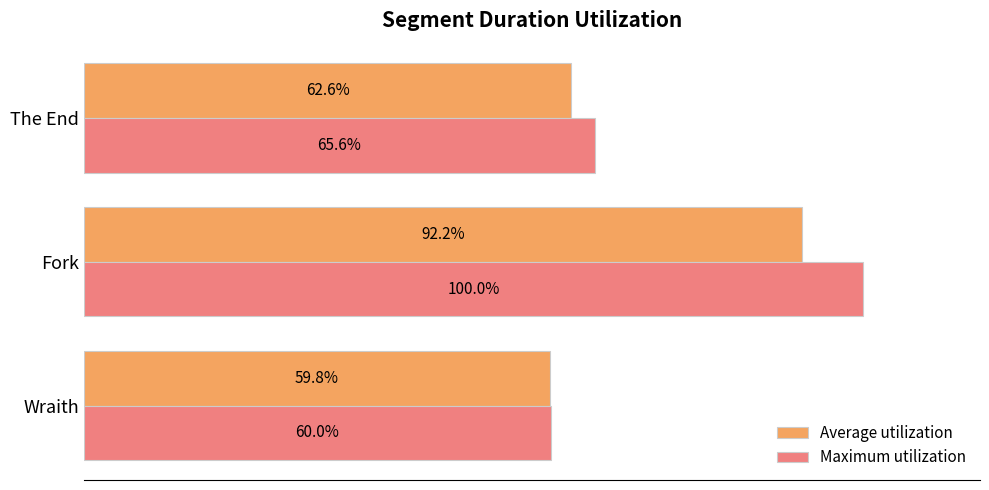

List the labels in order of Maximum utilization value, smallest first.

Wraith, The End, Fork